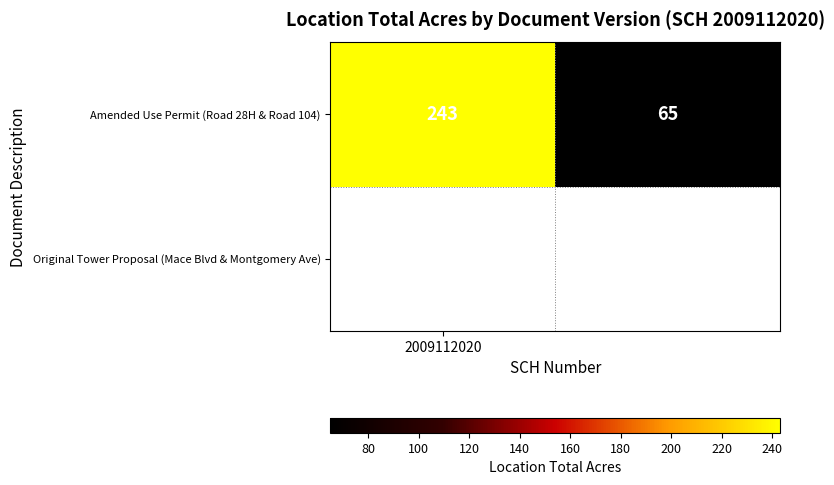

The value at 2009112020 is 397. True or false?

False